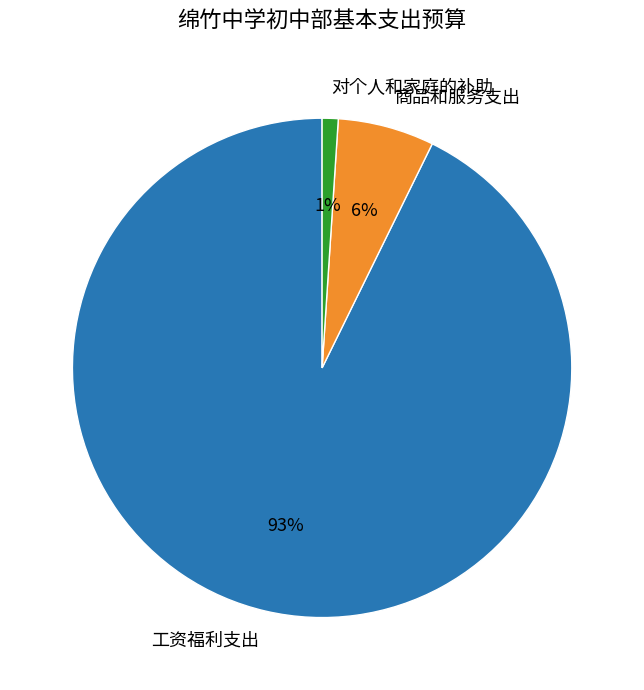

To the nearest percent, what is the difference between the largest and smallest slice percentages?

92%